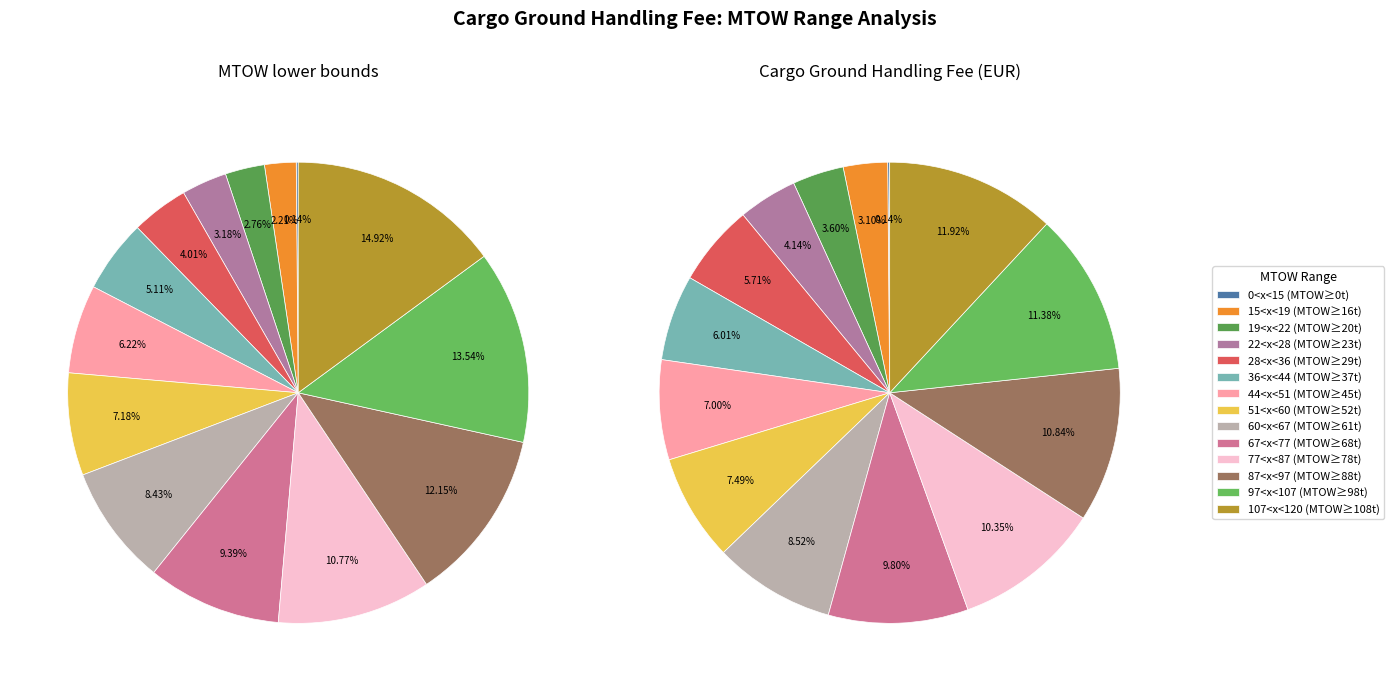

To the nearest percent, what is the average slice percentage?

7%